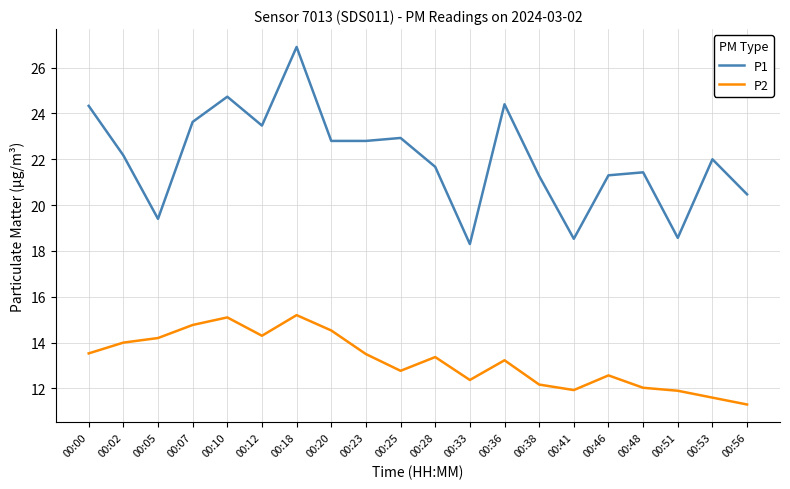

True or false: P1 has a value of 11.2 at 00:36.

False